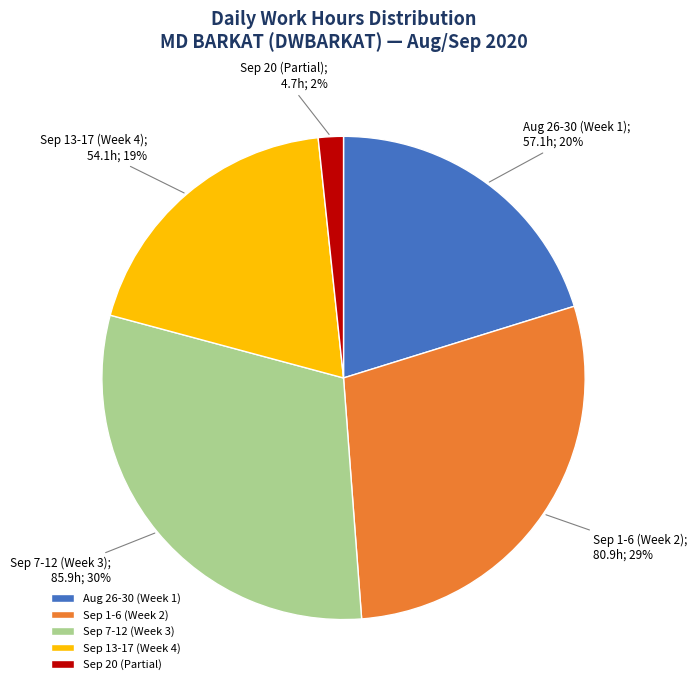

To the nearest percent, what is the average slice percentage?

20%